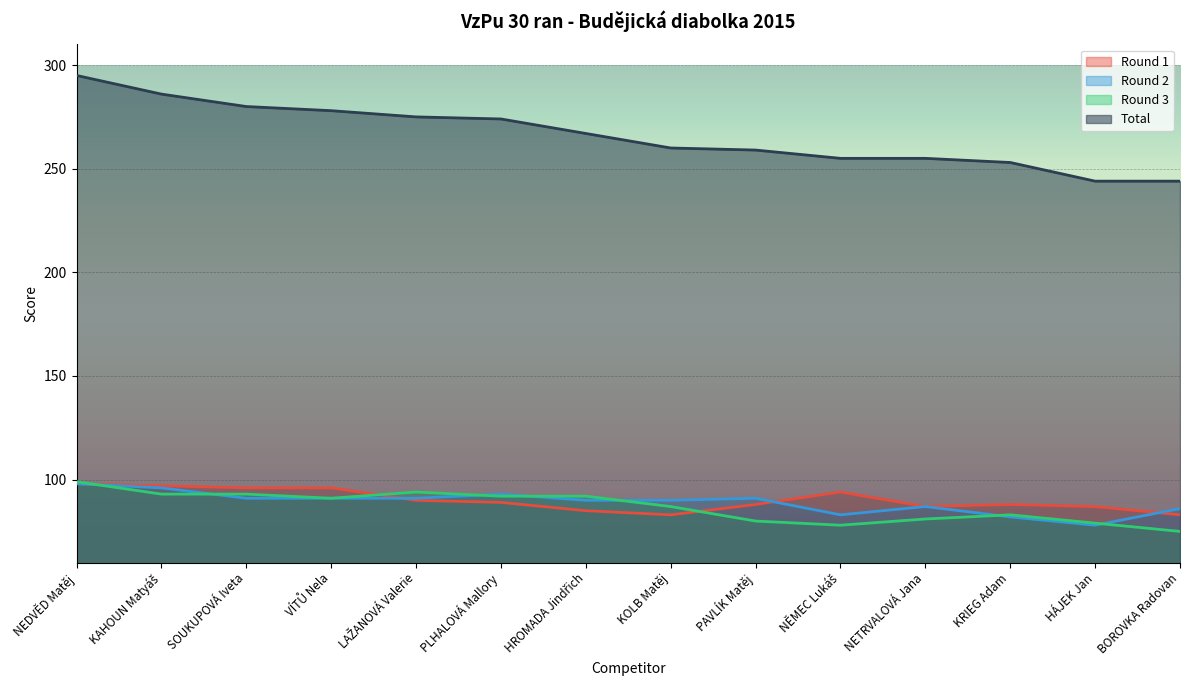

What is the greatest value displayed?

295